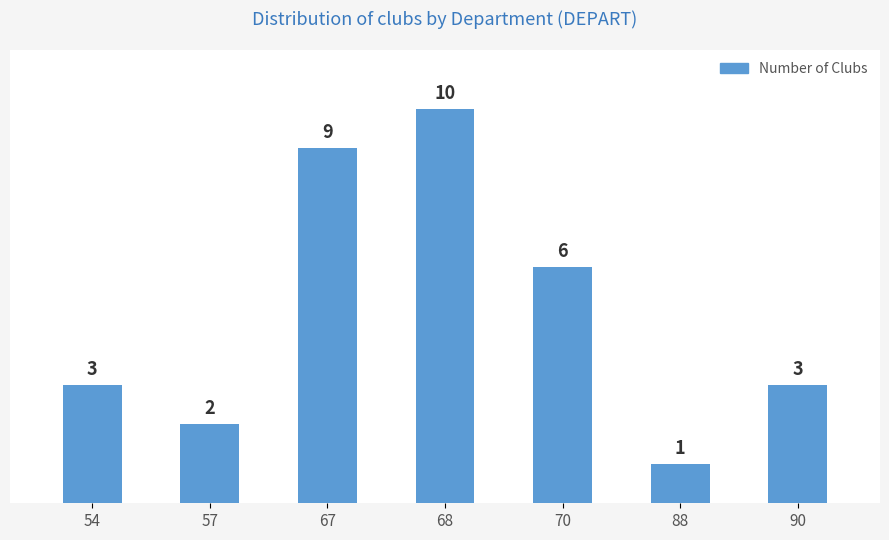

Which label corresponds to the smallest value in the chart?

88